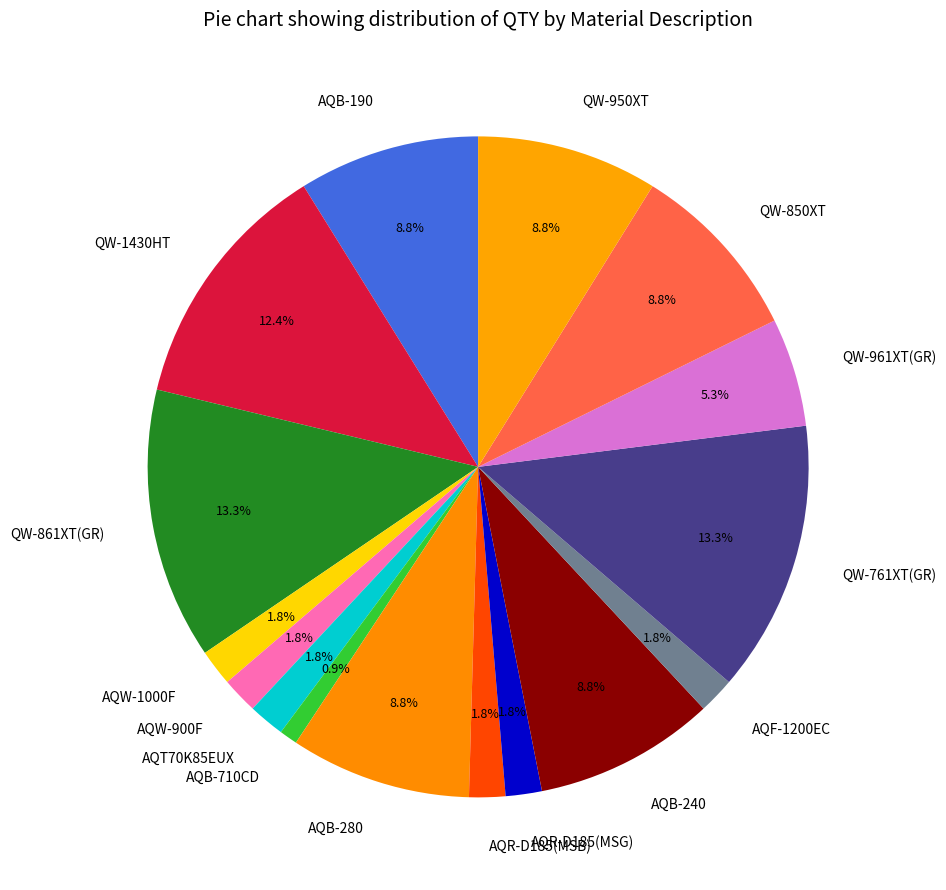

To the nearest percent, what portion does AQB-240 represent?

9%